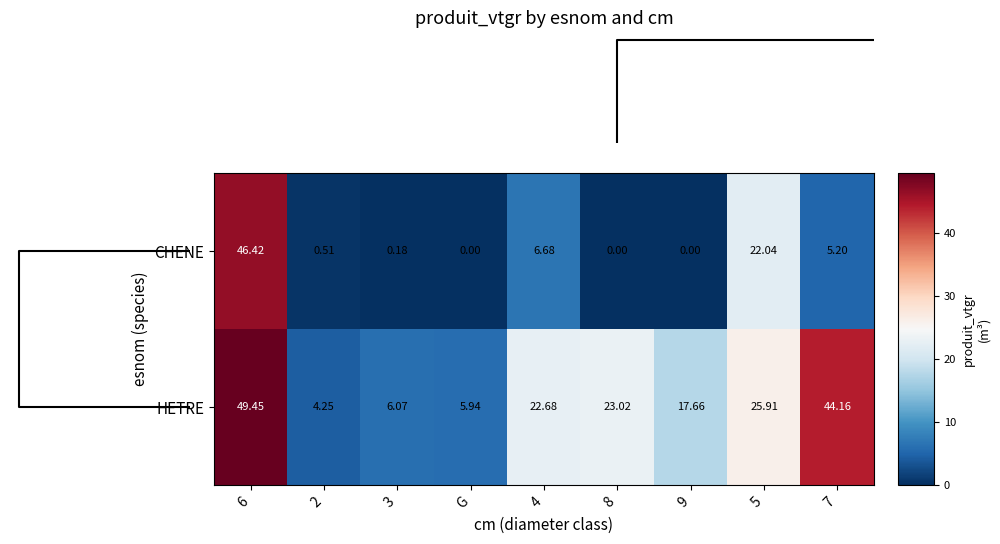

Rank the series by their average value, from highest to lowest.

HETRE, CHENE